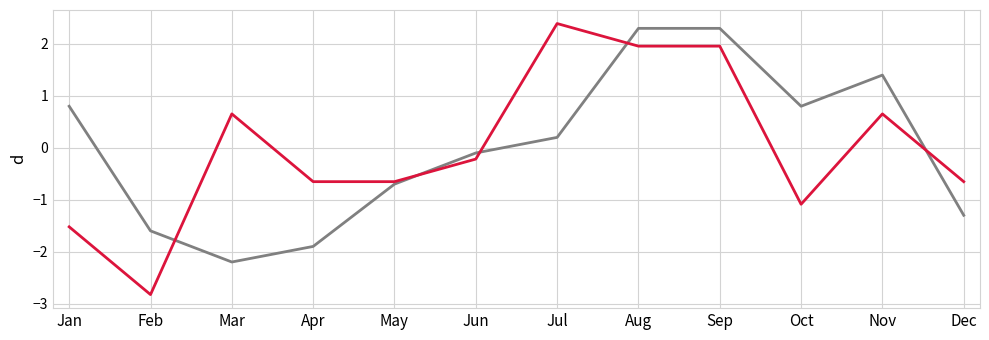

What is the total value across all series at Jun?

-0.3